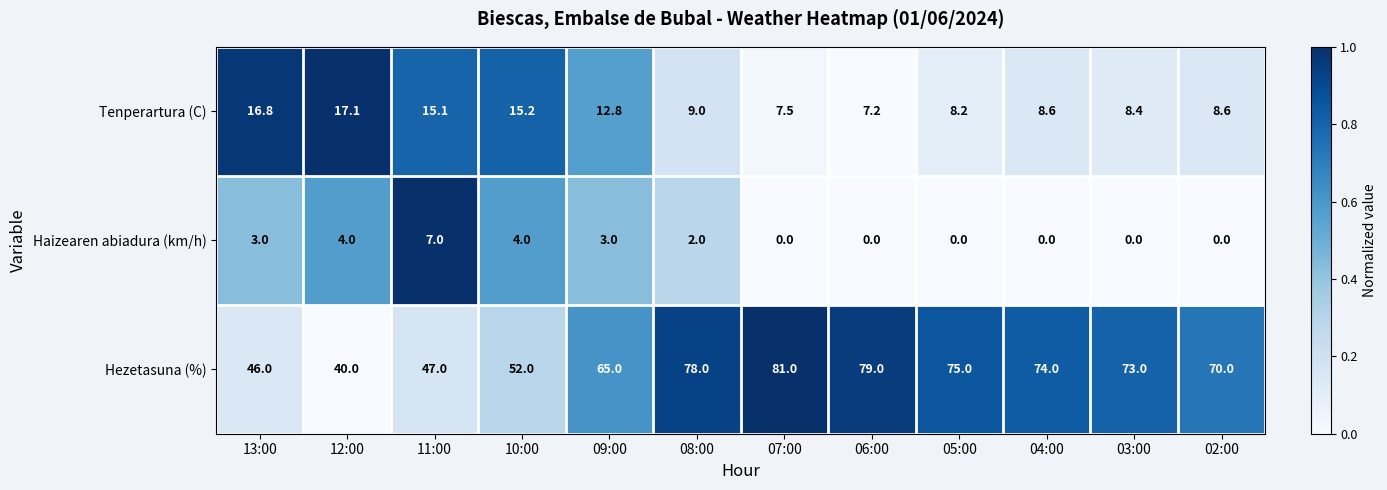

The value of Tenperartura (C) at 07:00 is 7.5. True or false?

True